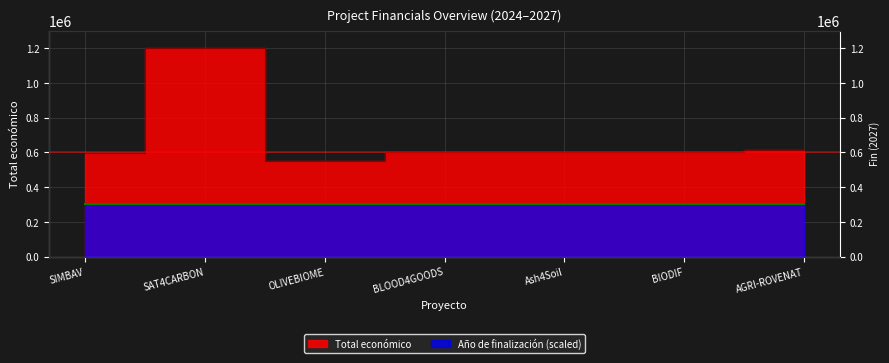

List the labels in order of value, largest first.

SAT4CARBON, AGRI-ROVENAT, Ash4Soil, BLOOD4GOODS, BIODIF, SIMBAV, OLIVEBIOME